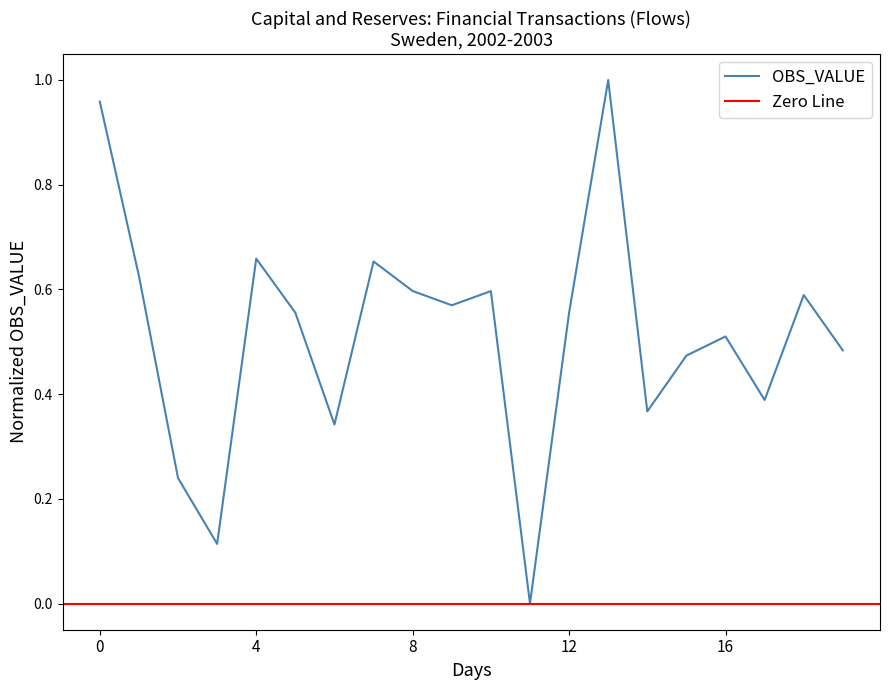

Is it true that OBS_VALUE equals 0.8 at 12?

False